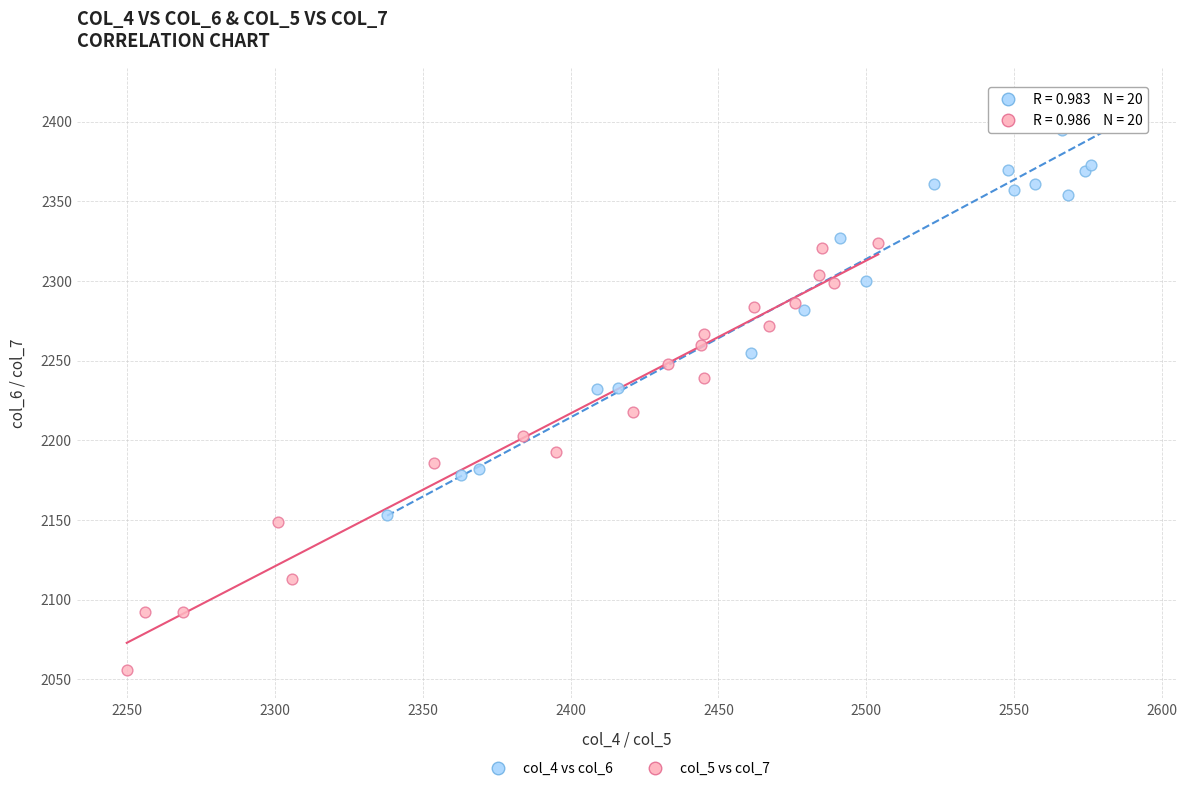

Which series contains the lowest Y value?

col_5 vs col_7